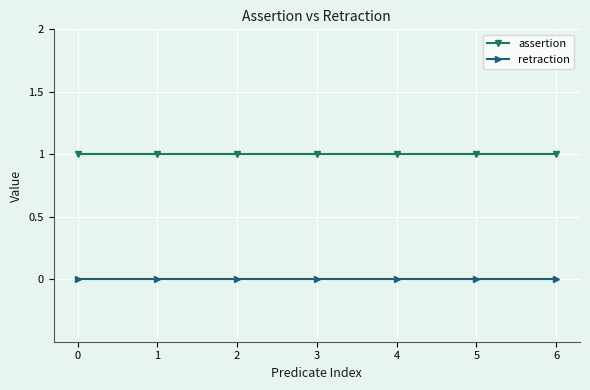

The value of retraction at 1 is 0. True or false?

True